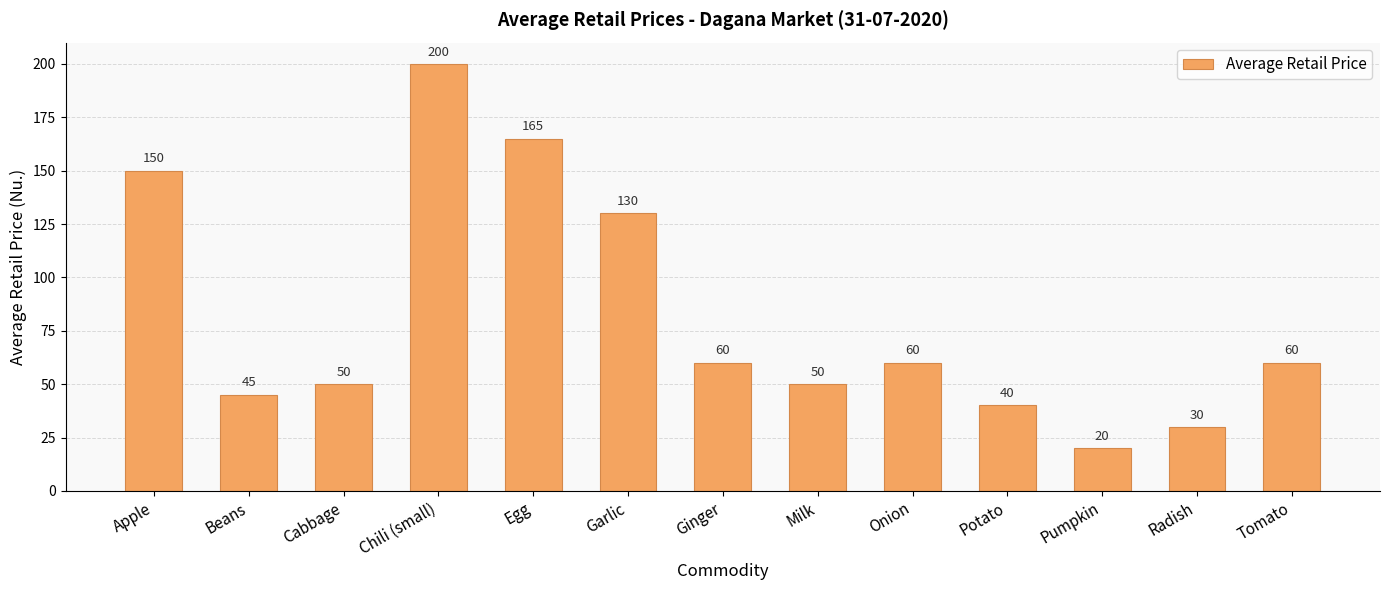

What is the approximate value at Beans, to the nearest 5?

45